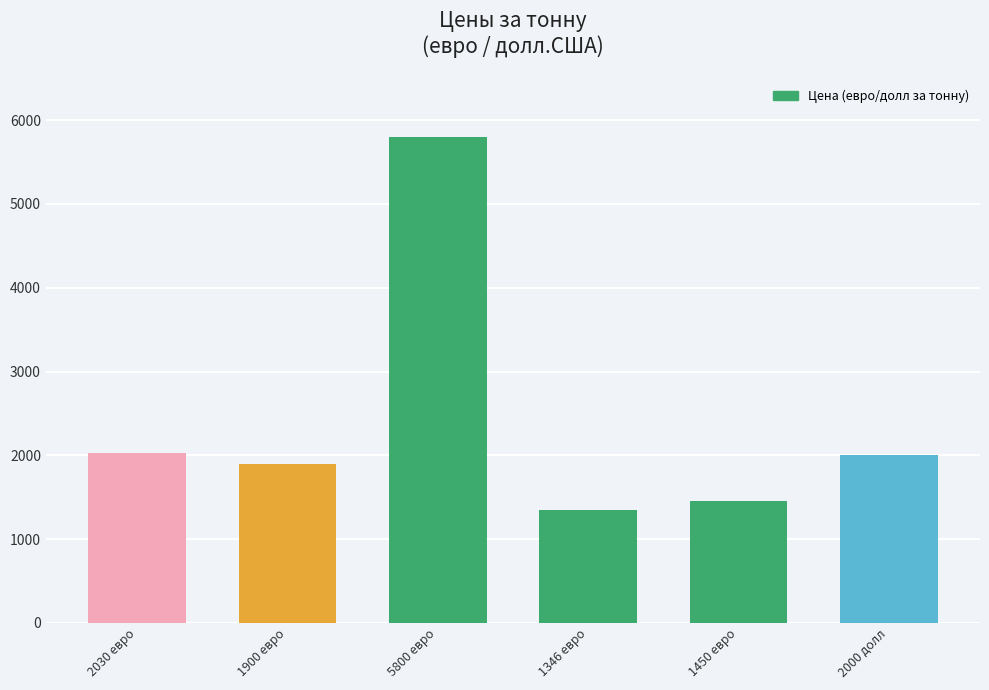

What is the greatest value displayed?

5800